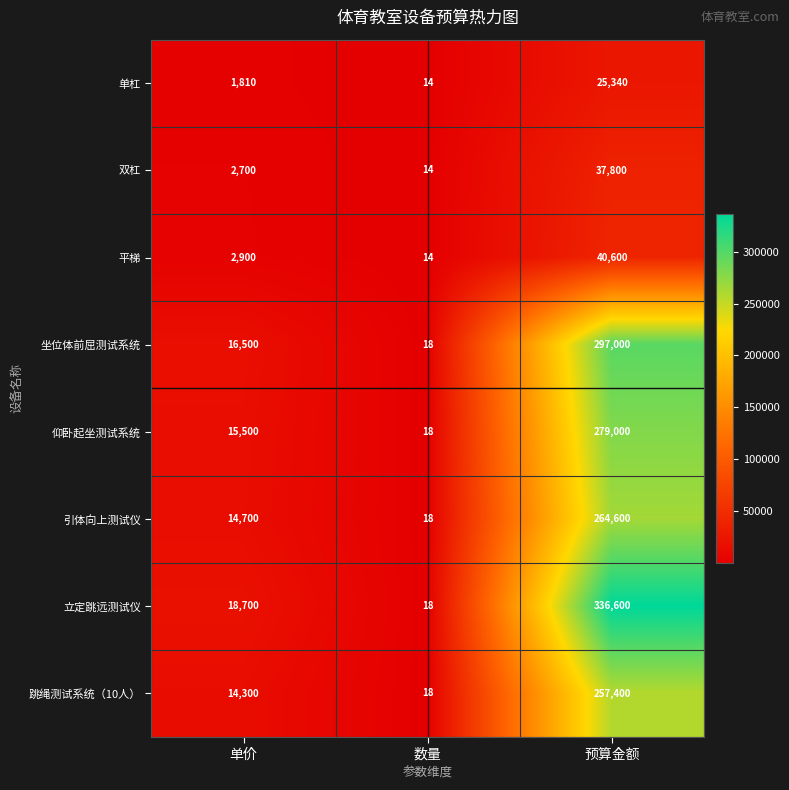

True or false: 单杠 has a value of 1810 at 单价.

True